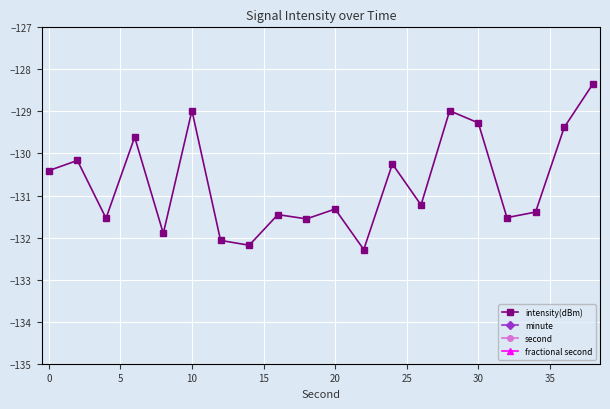

Which series has the widest spread of values?

second